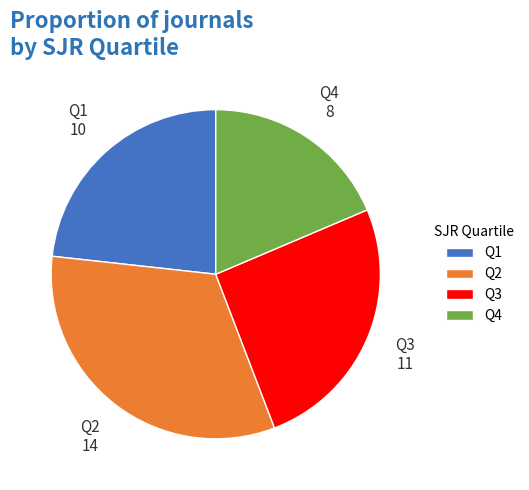

What is the smallest slice in the pie chart?

Q4